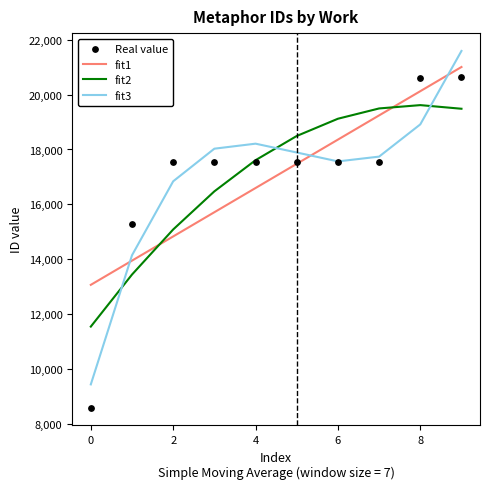

What is the minimum value for fit2?

11537.0